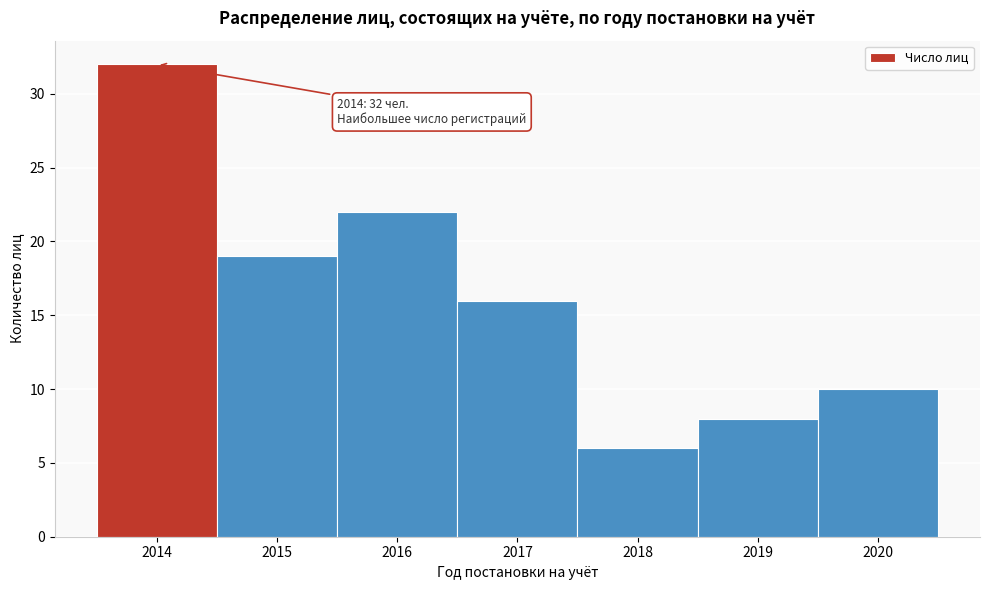

Which range on the x-axis has the tallest bar?

2013.5 to 2014.5